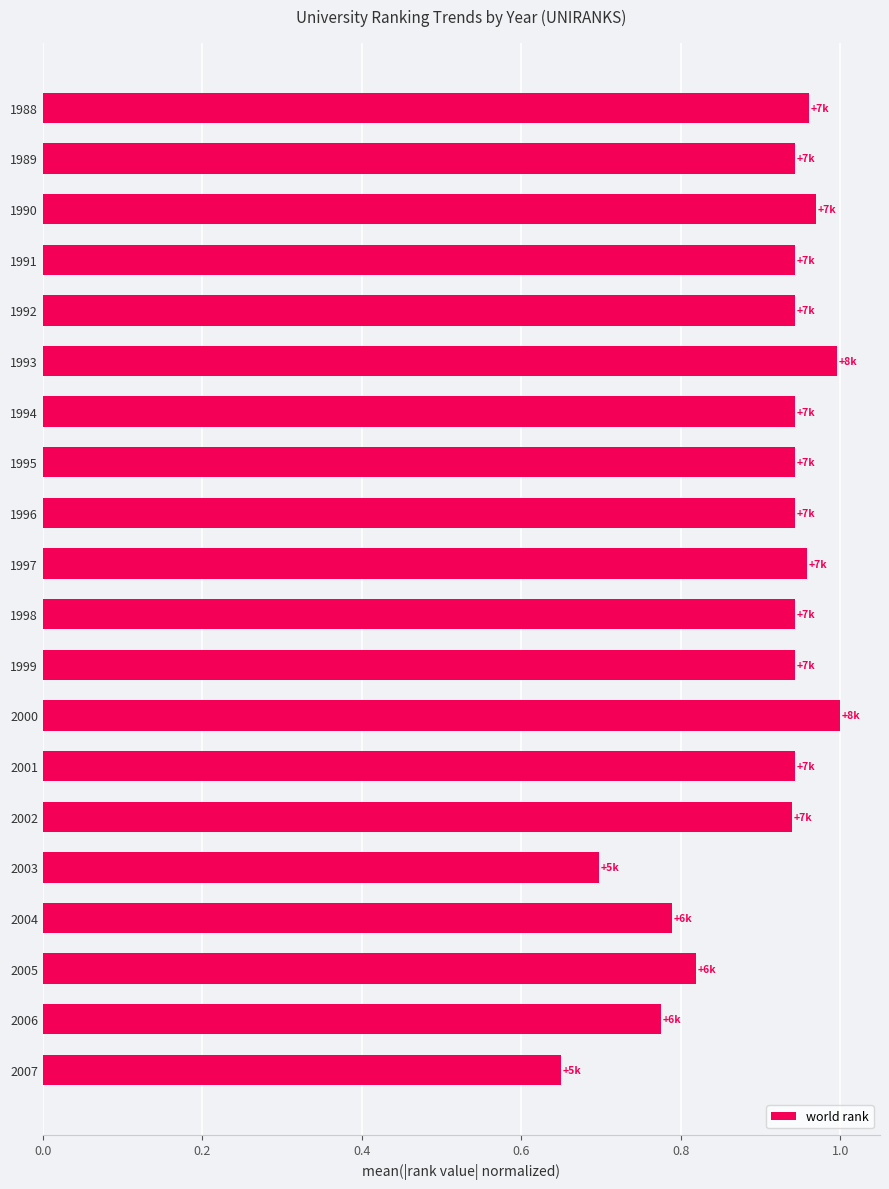

What is the sum of the values at 2001 and 1991?

1.9